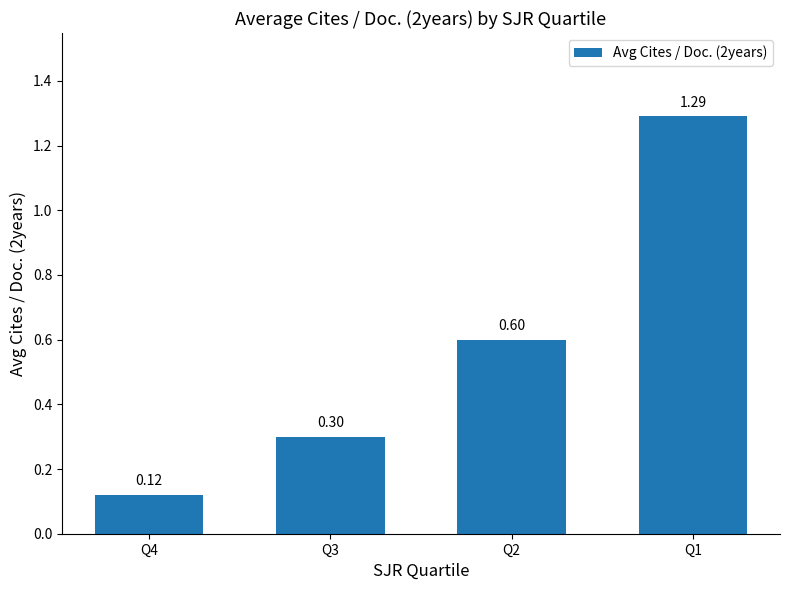

Read the value at Q2.

0.6